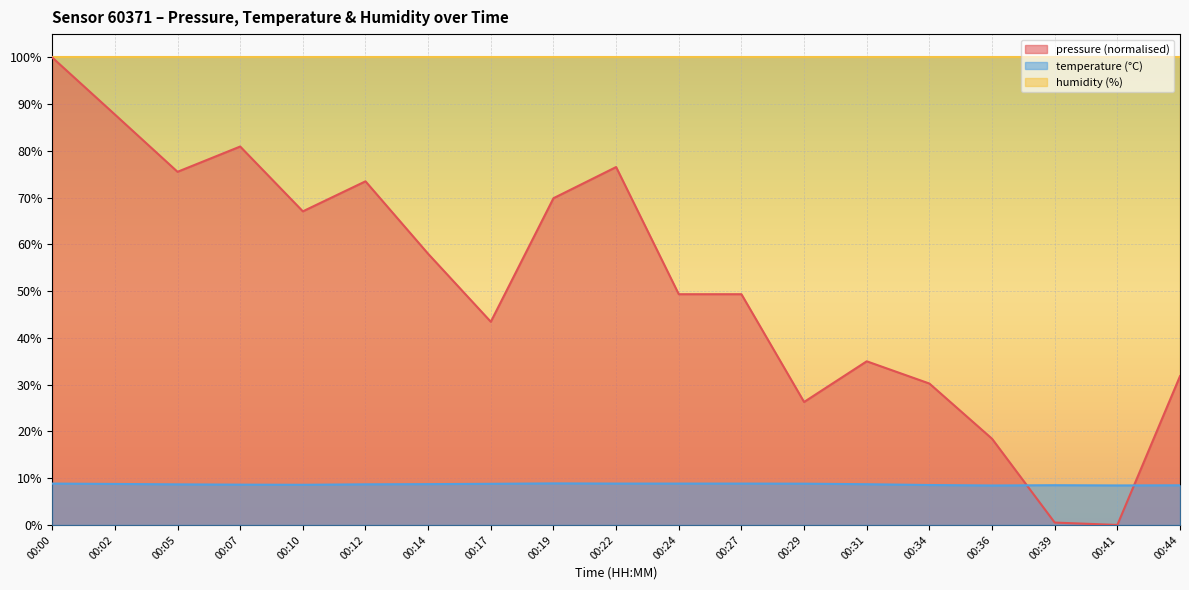

True or false: pressure has a value of 0.5 at 00:39.

True